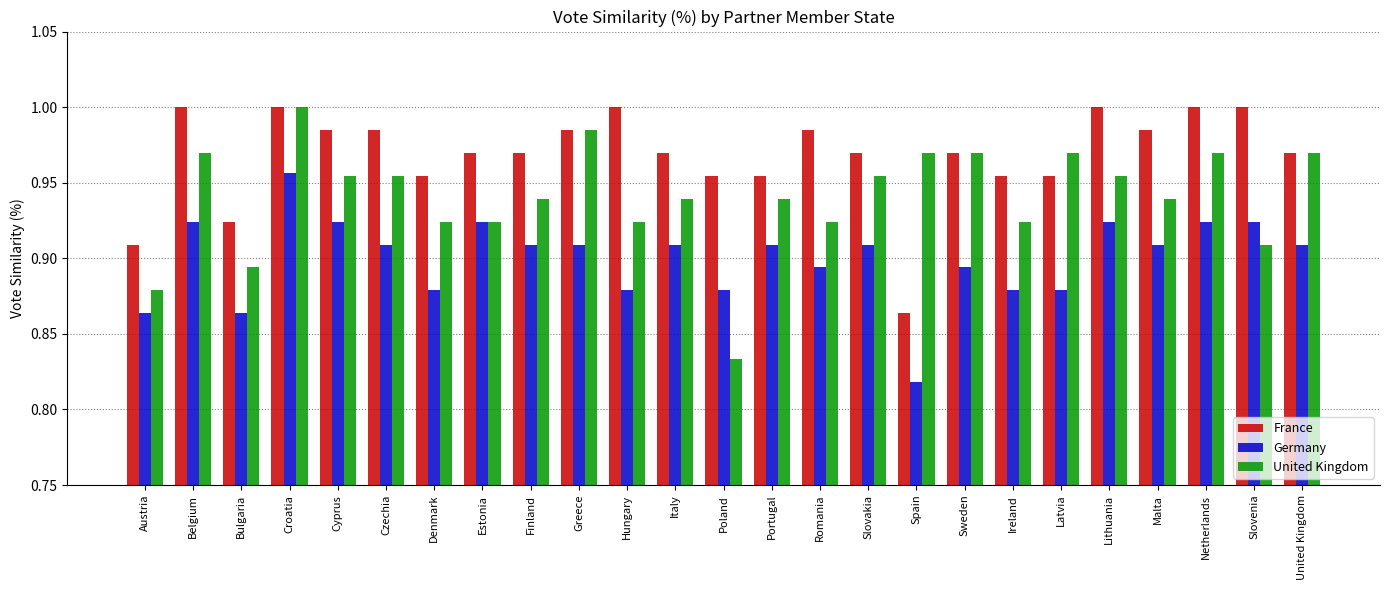

How many bars are there in each group?

3